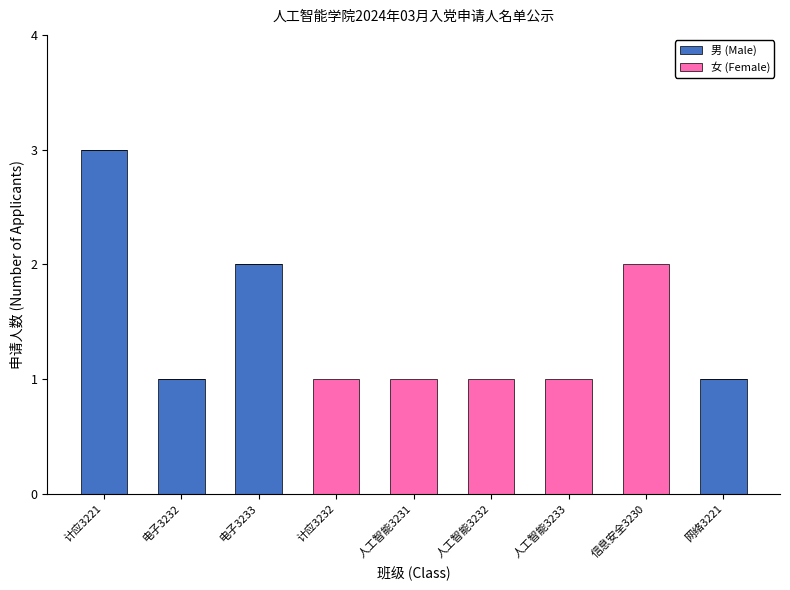

Reading right to left, what are the values for 男 (Male)?

网络3221=1	信息安全3230=0	人工智能3233=0	人工智能3232=0	人工智能3231=0	计应3232=0	电子3233=2	电子3232=1	计应3221=3